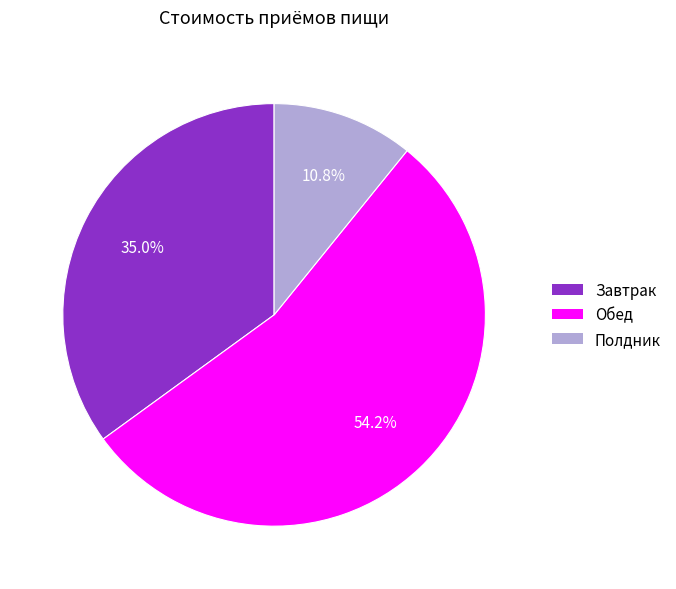

The Завтрак slice represents 35% of the pie. True or false?

True